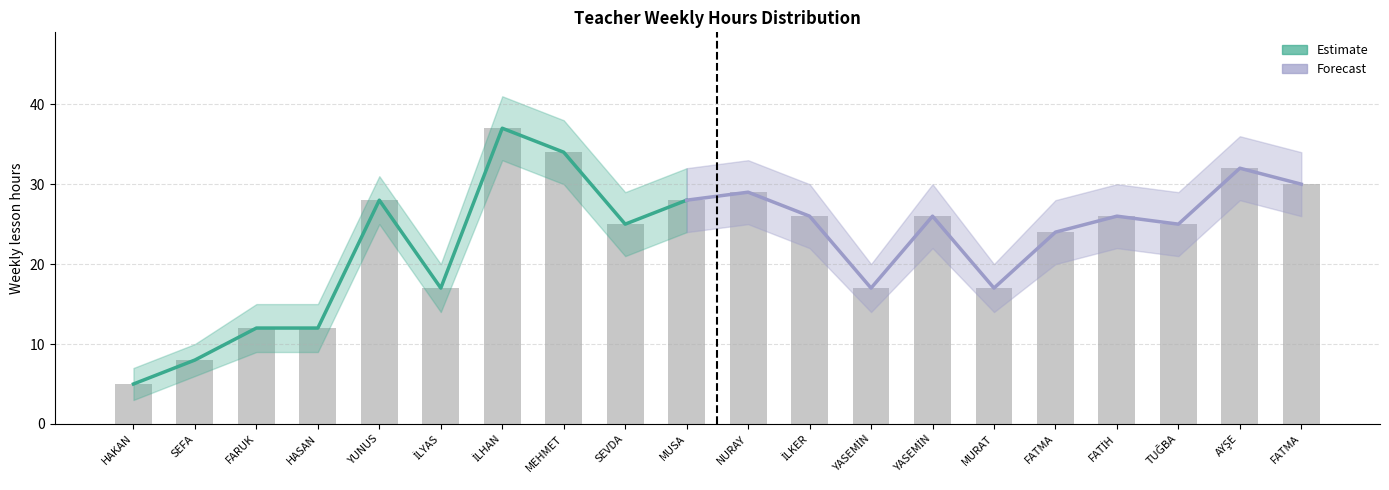

What is the maximum value shown in the chart?

41